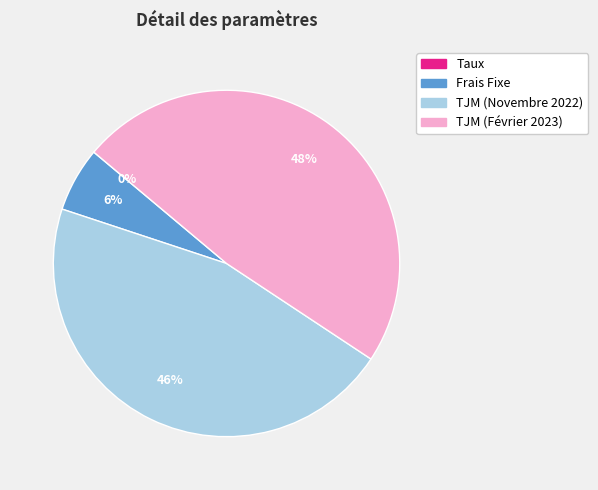

To the nearest percent, what percentage of the pie is TJM (Novembre 2022)?

46%